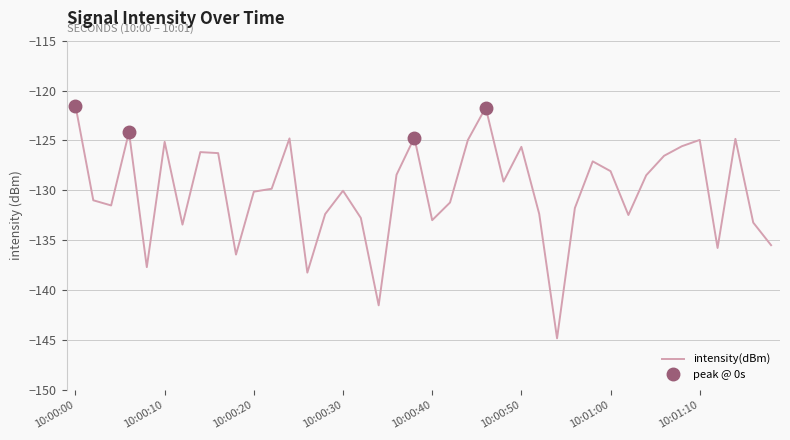

What is the difference between the maximum and second lowest values?

20.0